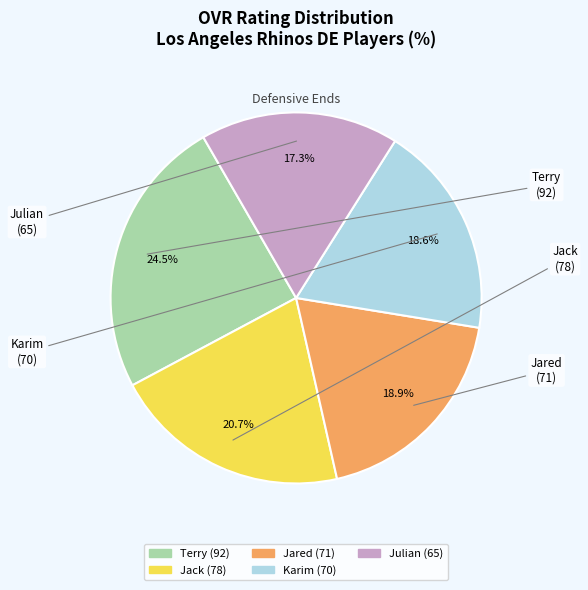

Count the number of slices in the pie.

5